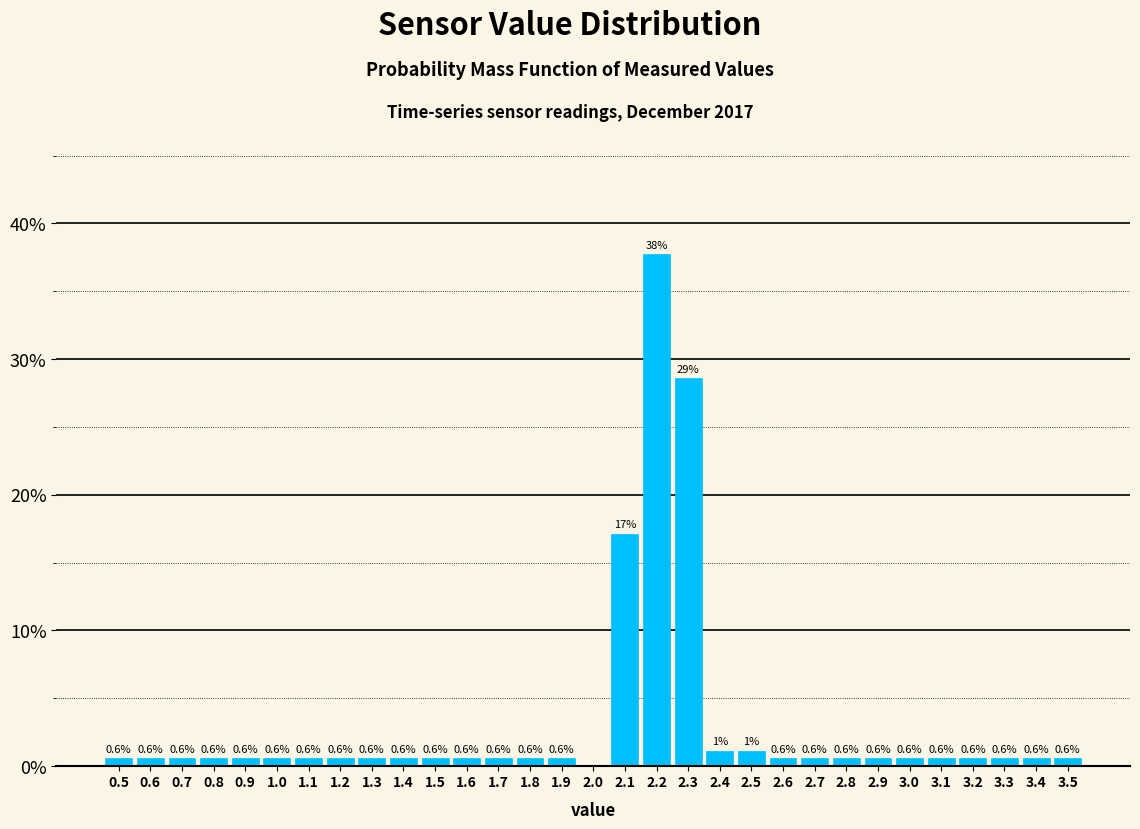

Which range on the x-axis has the tallest bar?

2.15 to 2.25